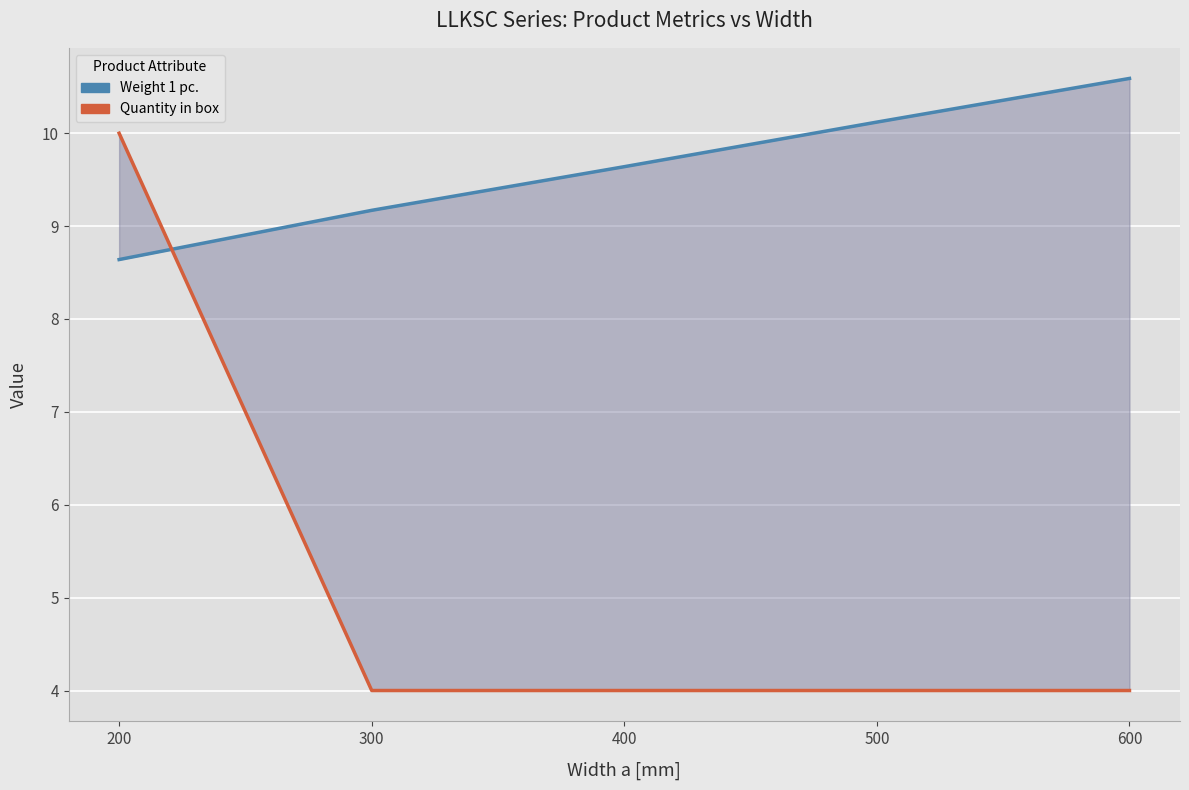

How many categories are shown in the chart?

5